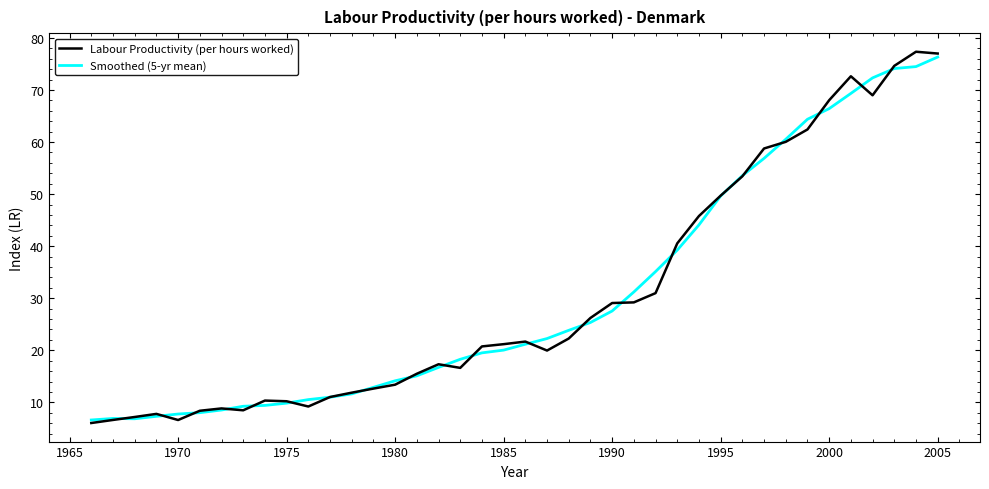

Is this an area chart (filled region under the line)?

No